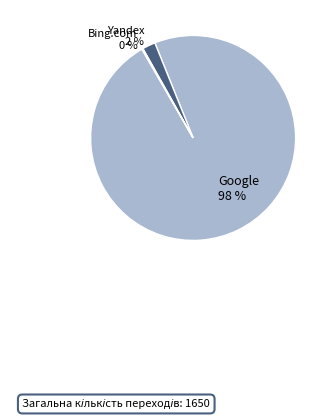

What is the largest slice in the pie chart?

Google